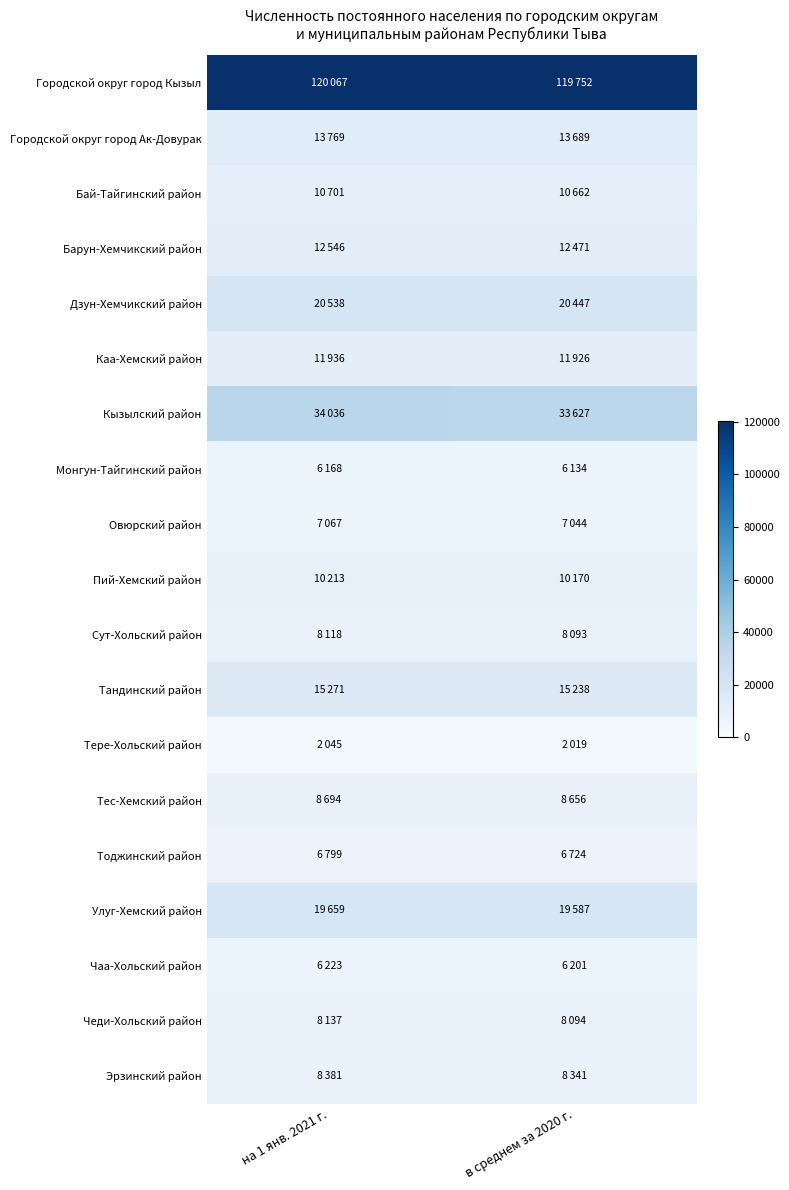

Which series changed the most between на 1 янв. 2021 г. and в среднем за 2020 г.?

Кызылский район